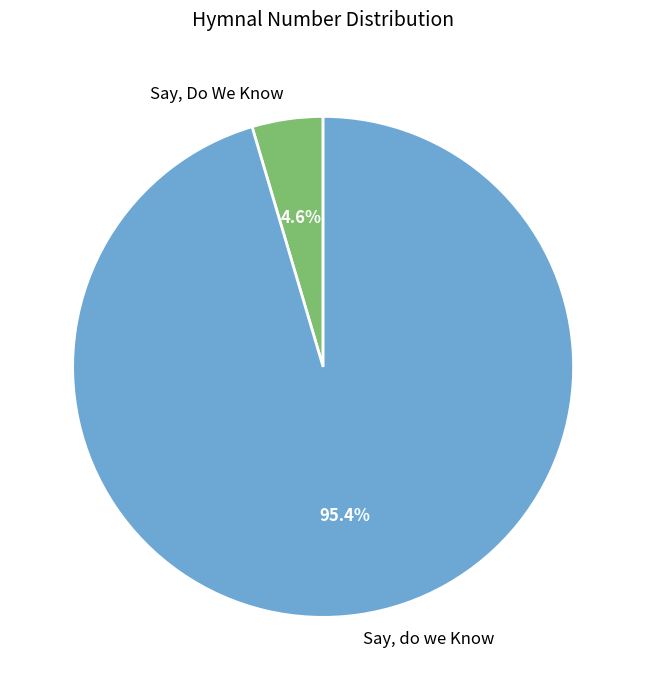

Which category has the smallest portion of the pie?

Say, Do We Know